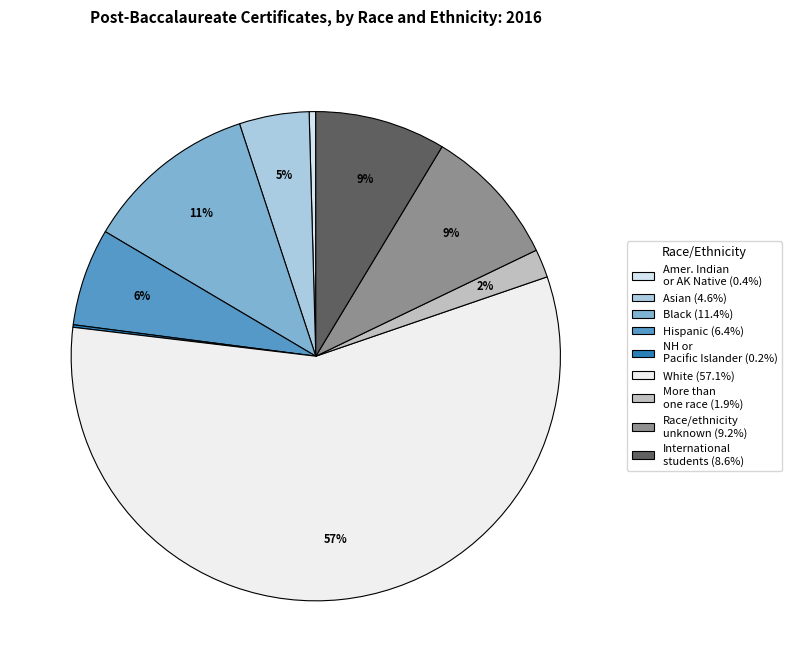

Rank the categories by value from highest to lowest.

White, Black, Race or ethnicity unknown, International students, Hispanic, Asian, More than one race, American Indian or Alaska Native, Native Hawaiian or other Pacific Islander